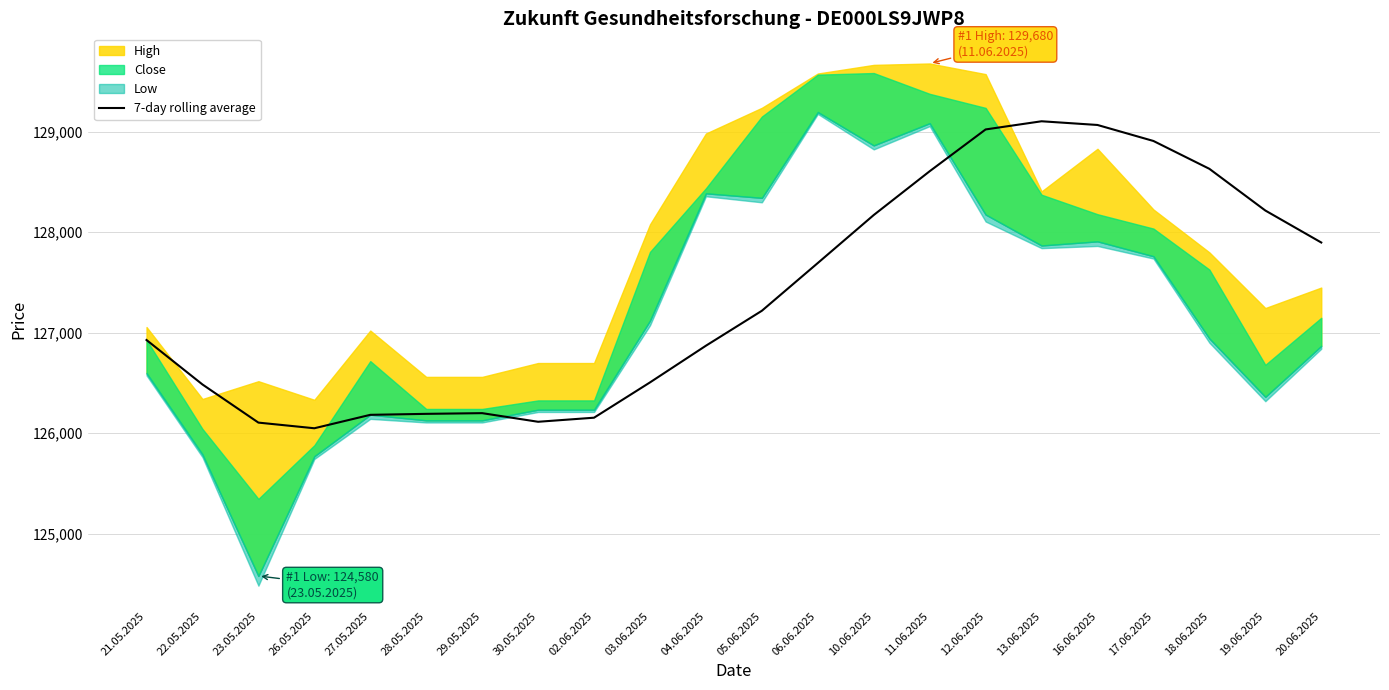

The 7-day rolling average series shows 126871.3 at 04.06.2025. True or false?

True